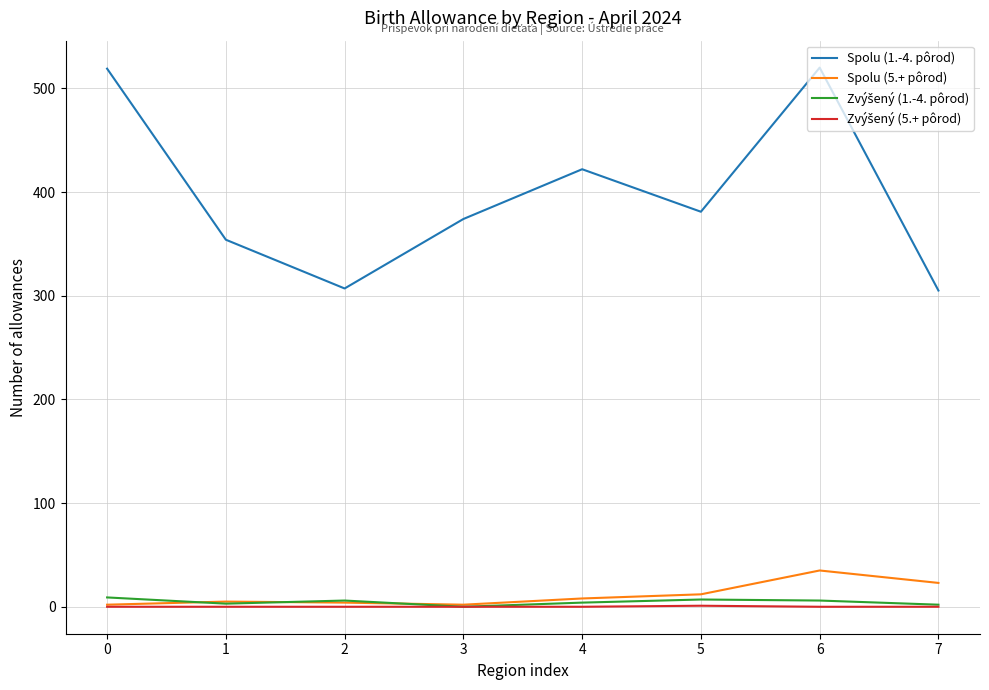

What is the greatest value displayed?

520